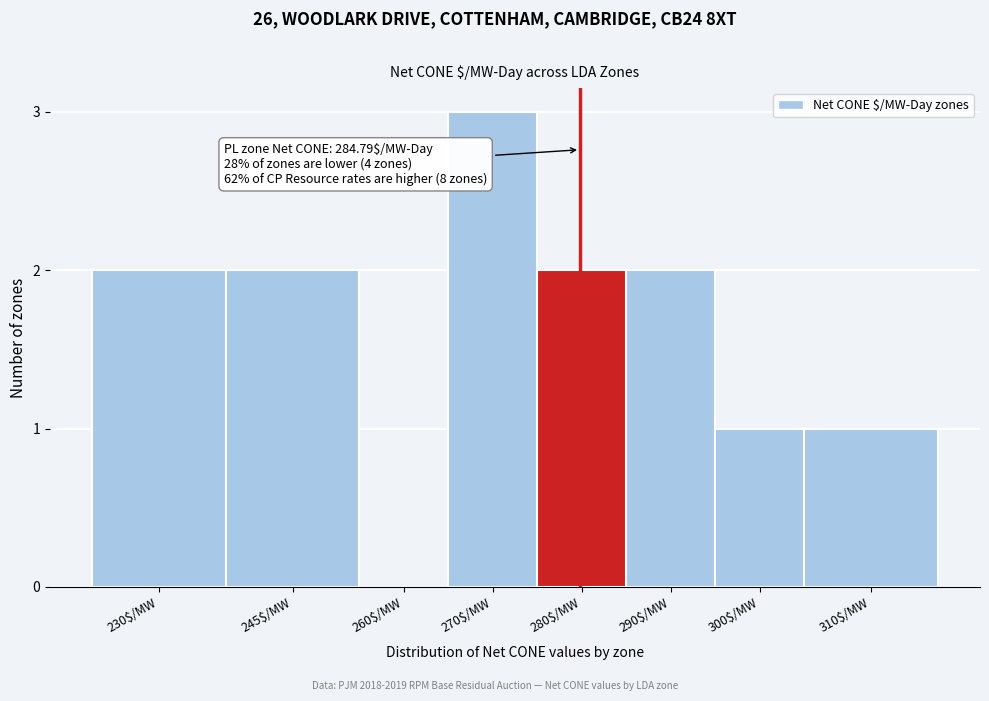

What is the sum of all values?

13